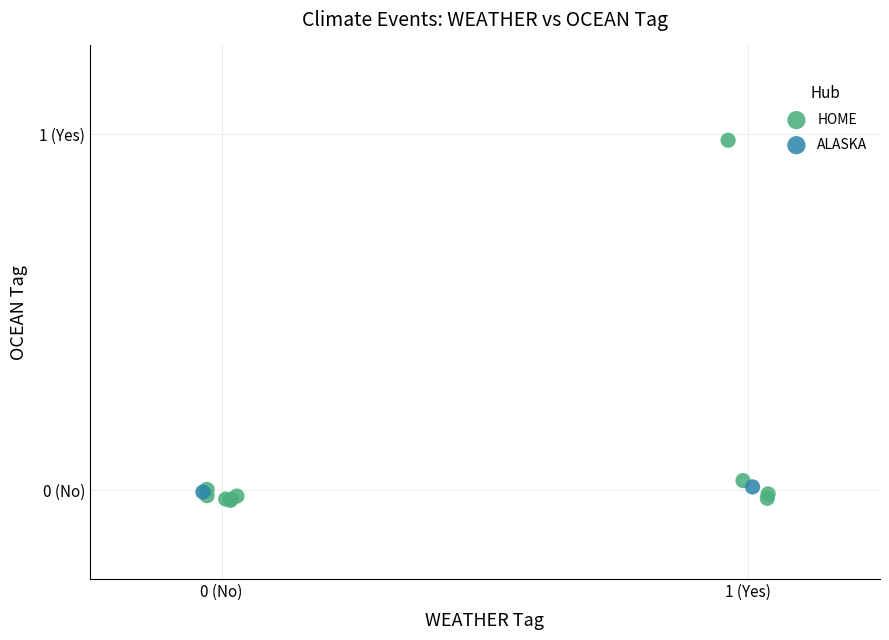

Which series contains the highest Y value?

HOME